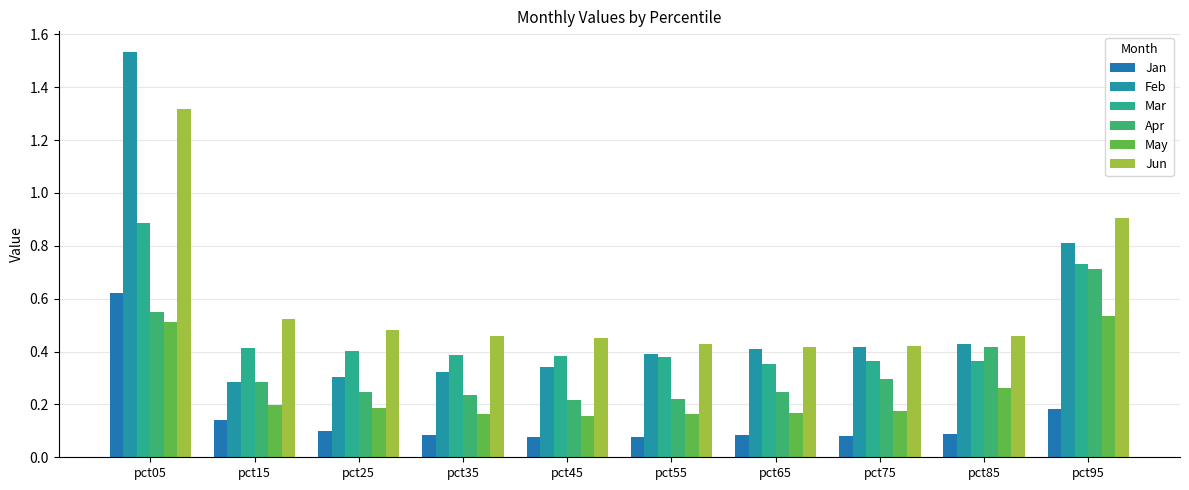

Is the value of May at pct25 greater than the value of Apr at pct15?

No